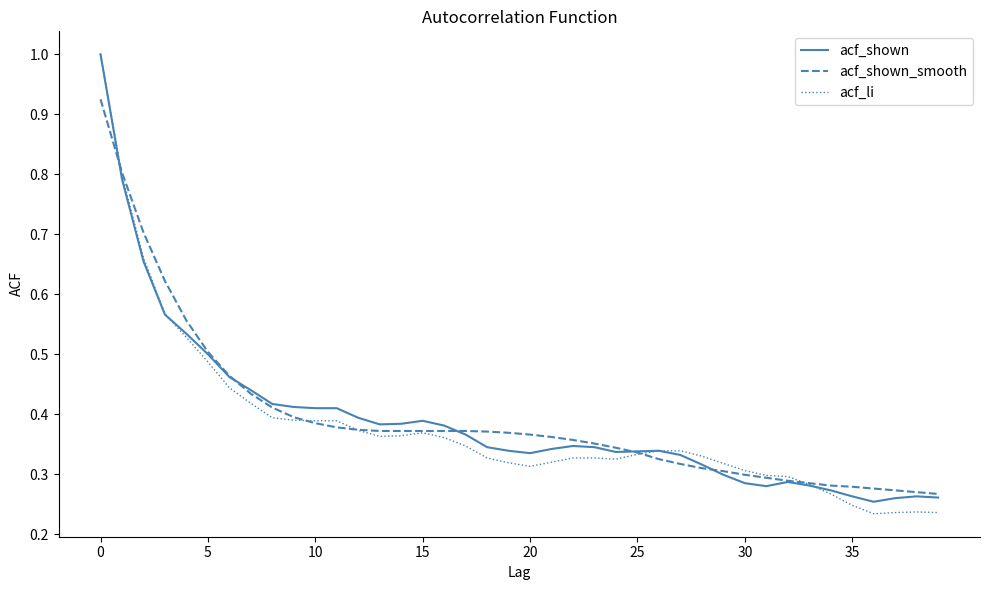

What is the greatest value displayed?

1.0